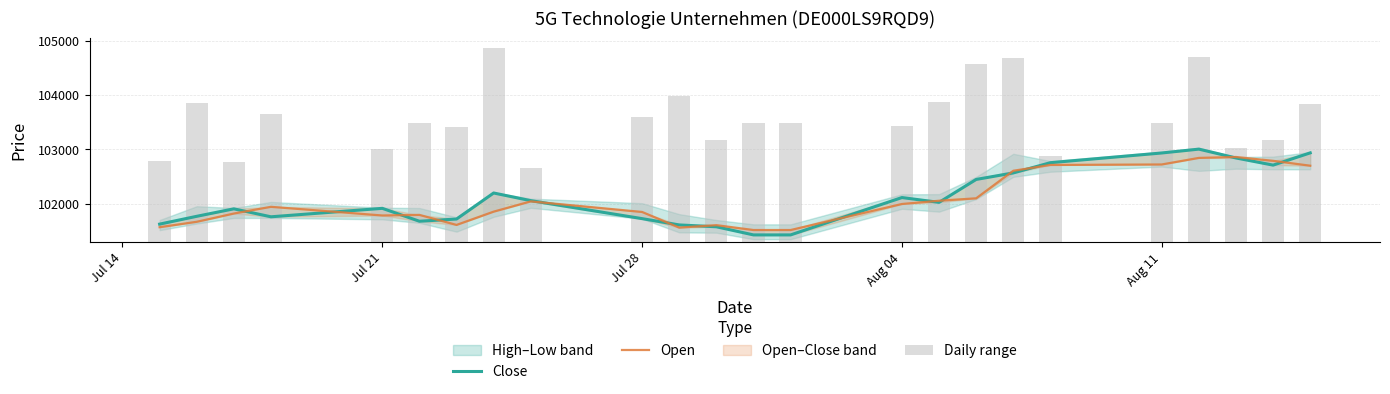

Which series has the largest total across all categories?

Close